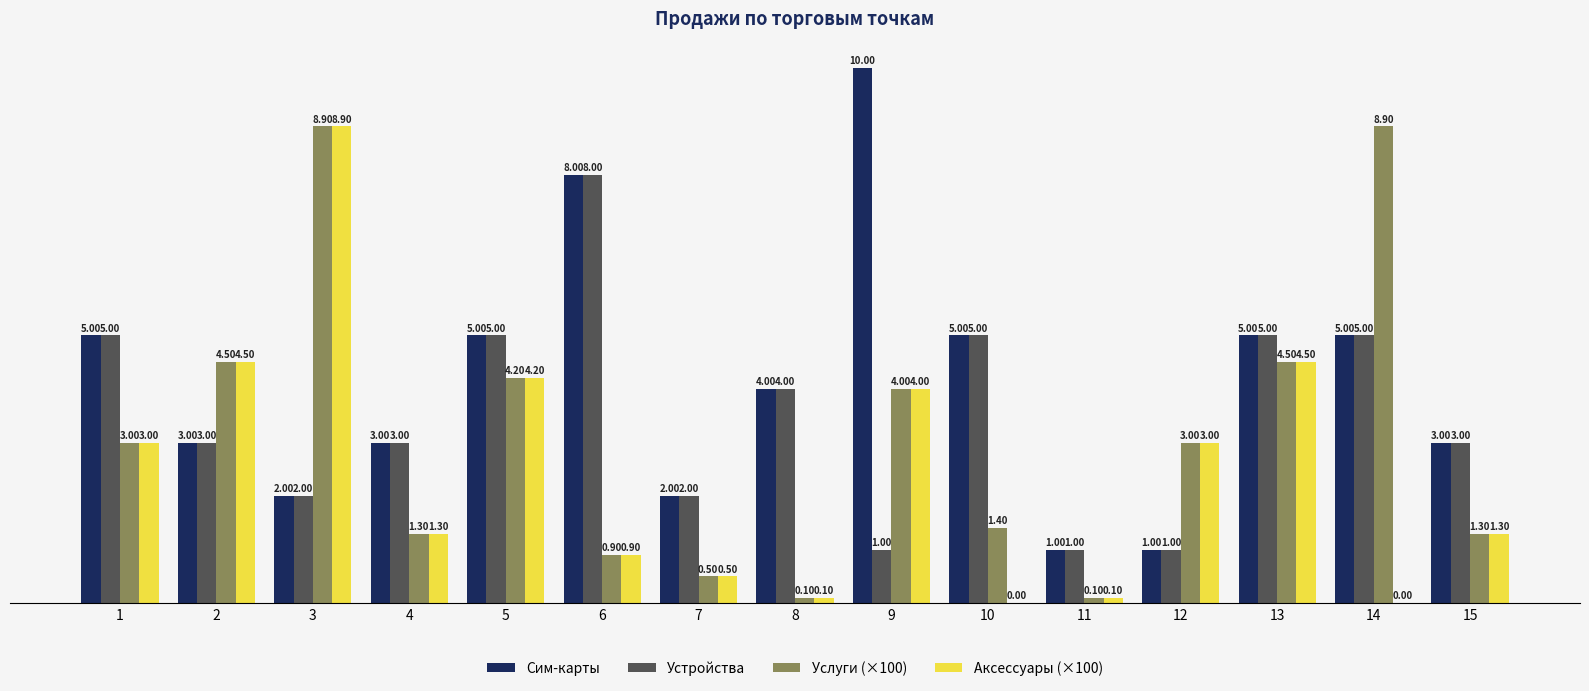

How many distinct data groups are displayed?

4